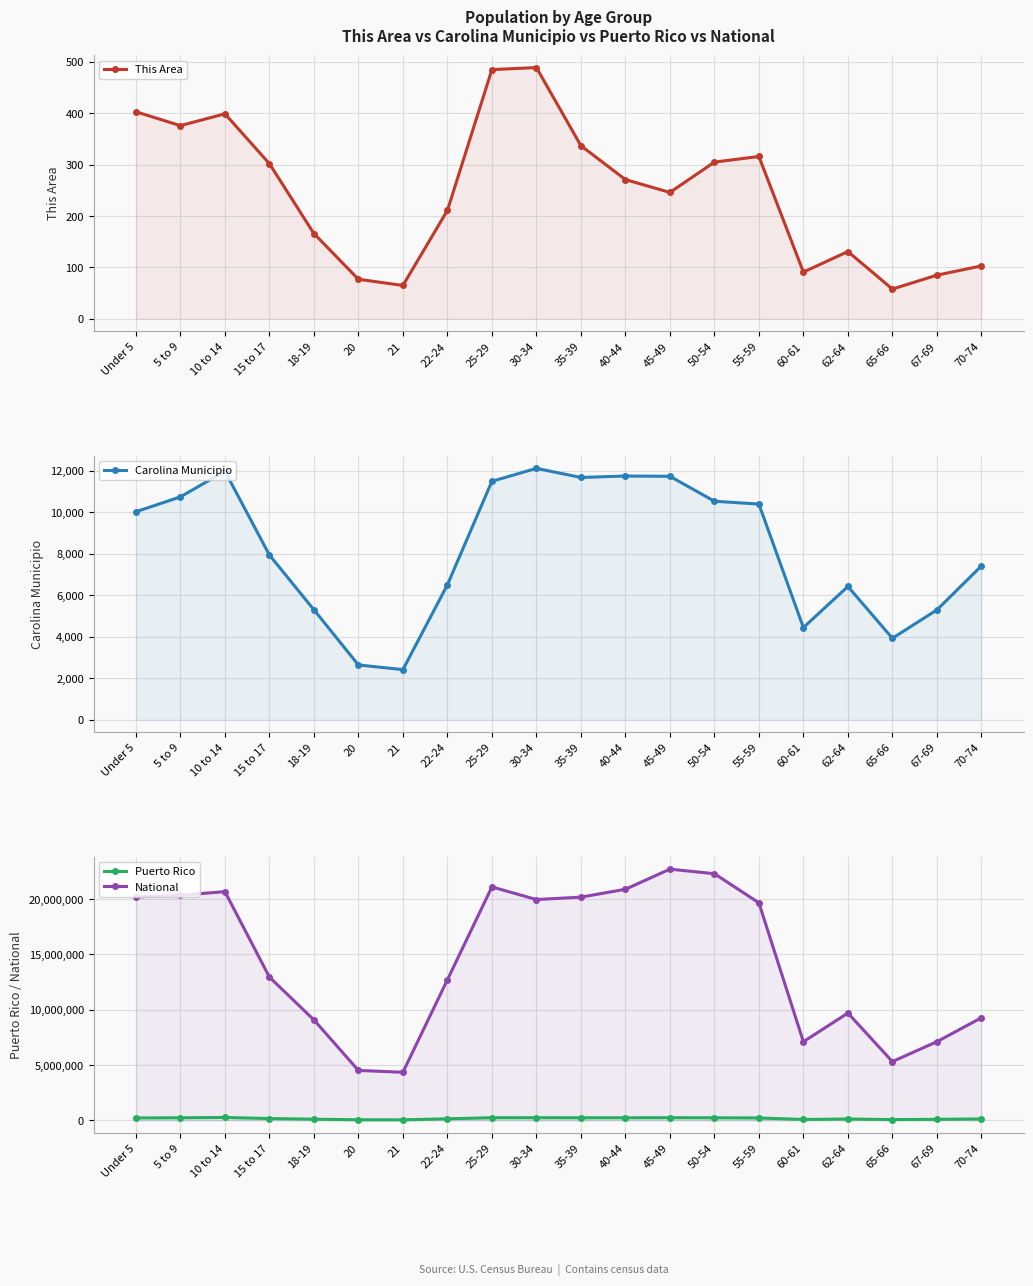

Which series has the widest spread of values?

National